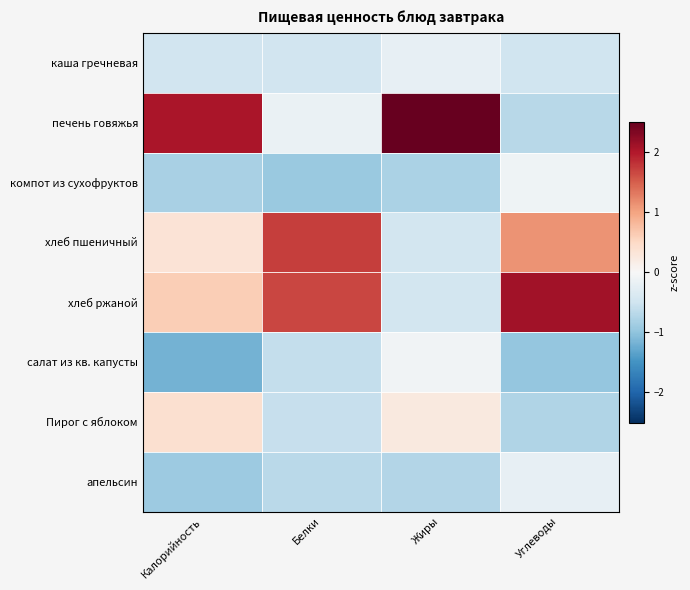

What is the difference between the highest and lowest values at Углеводы?

3.1